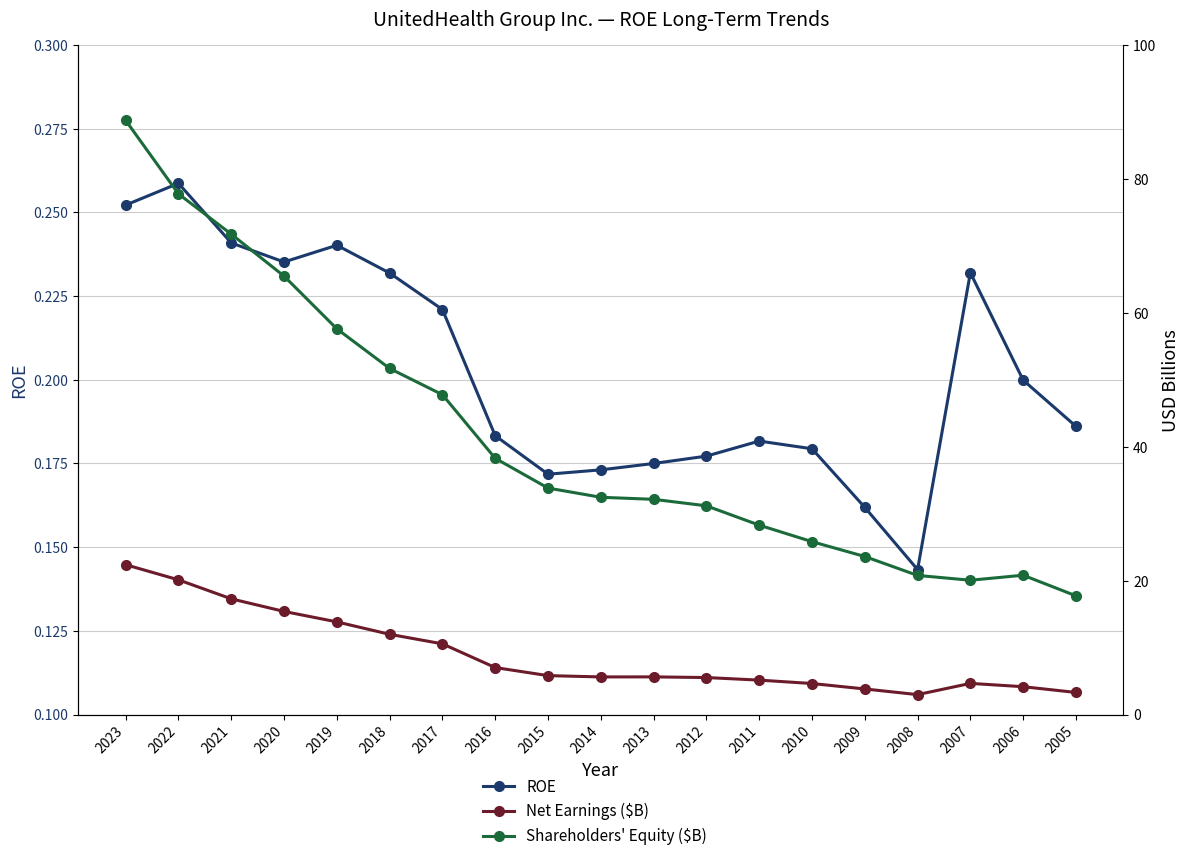

In Net Earnings ($B), how many points are higher than both neighbors (excluding endpoints)?

2